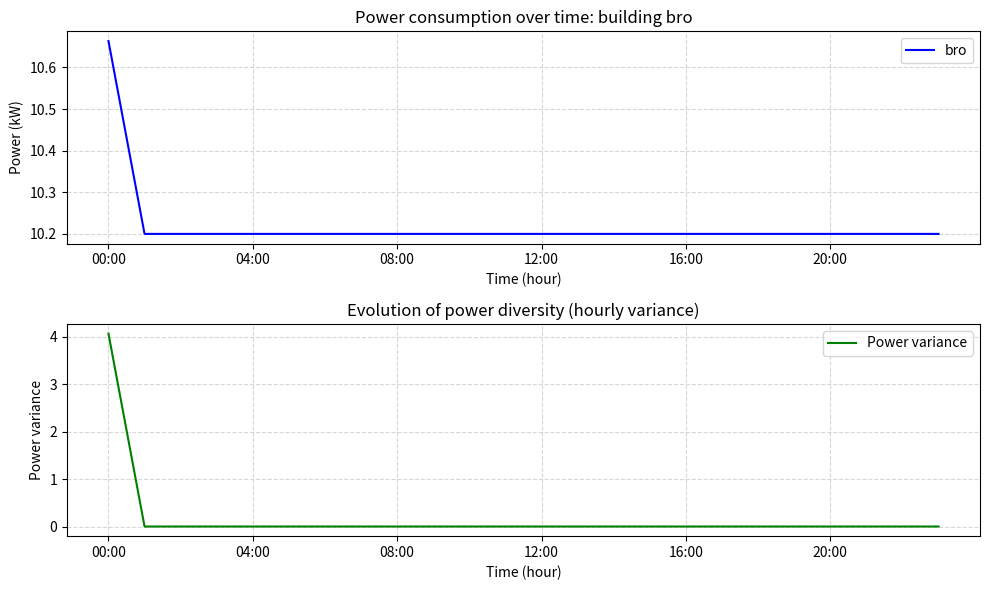

True or false: bro has a value of 10.2 at 20:00.

True